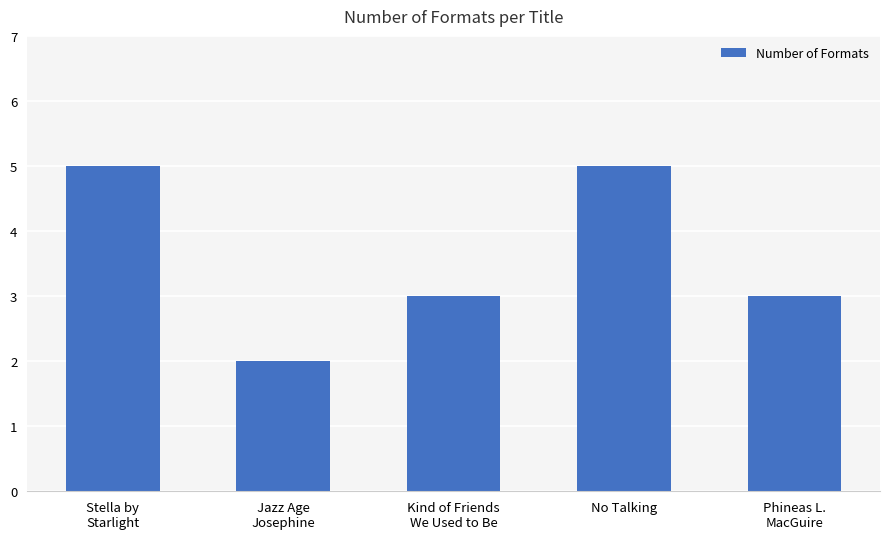

Count the number of categories in the chart.

5